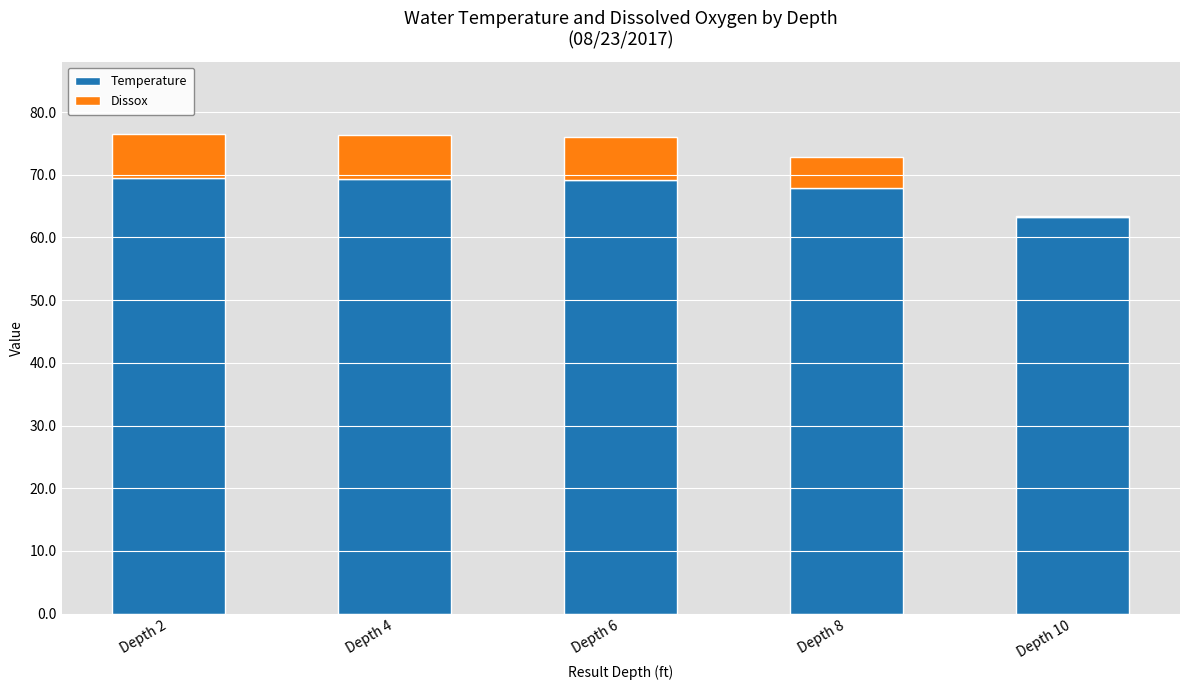

Is it true that Temperature equals 101.1 at Depth 8?

False